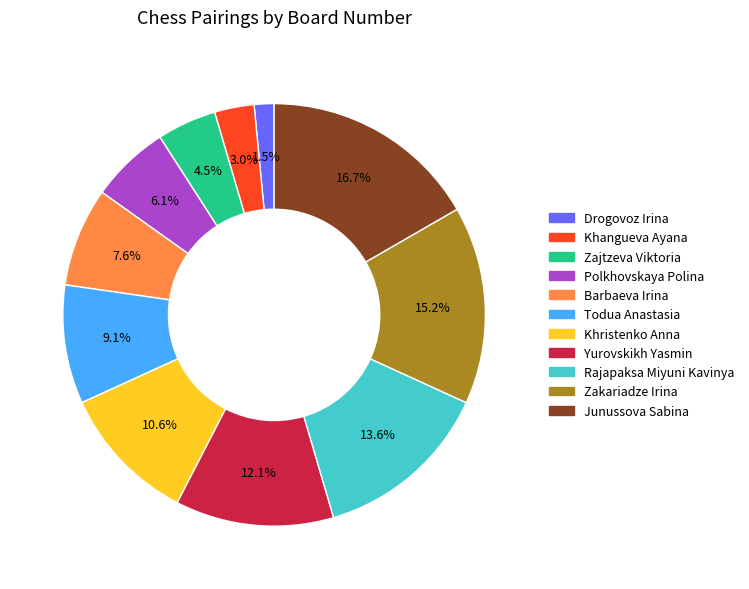

Does Yurovskikh Yasmin account for over 50% of the chart?

No